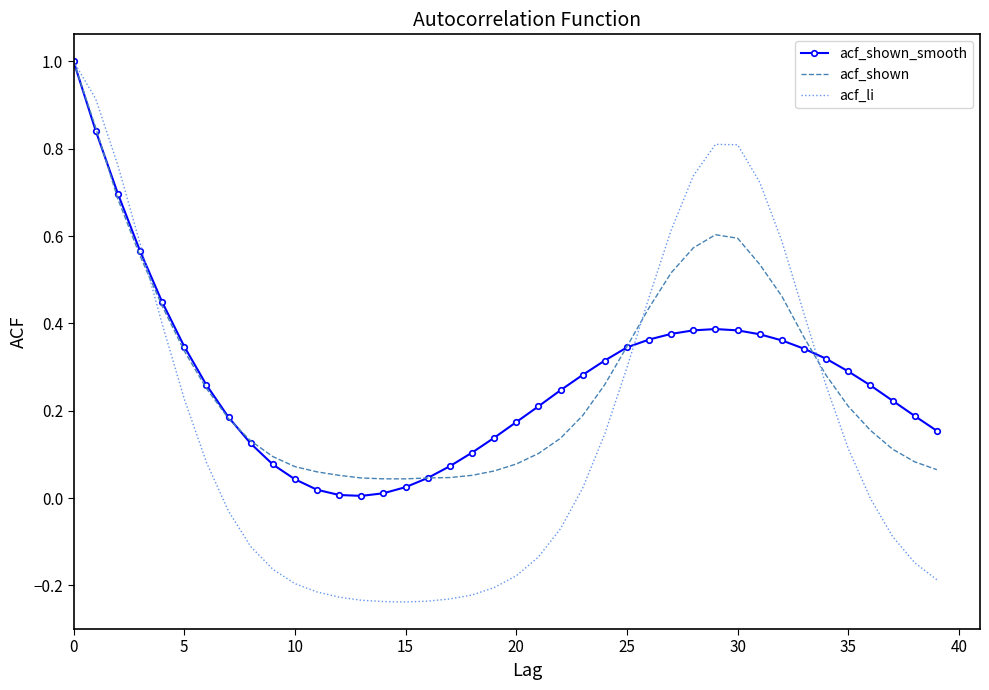

Which category has the lowest value across all series?

15